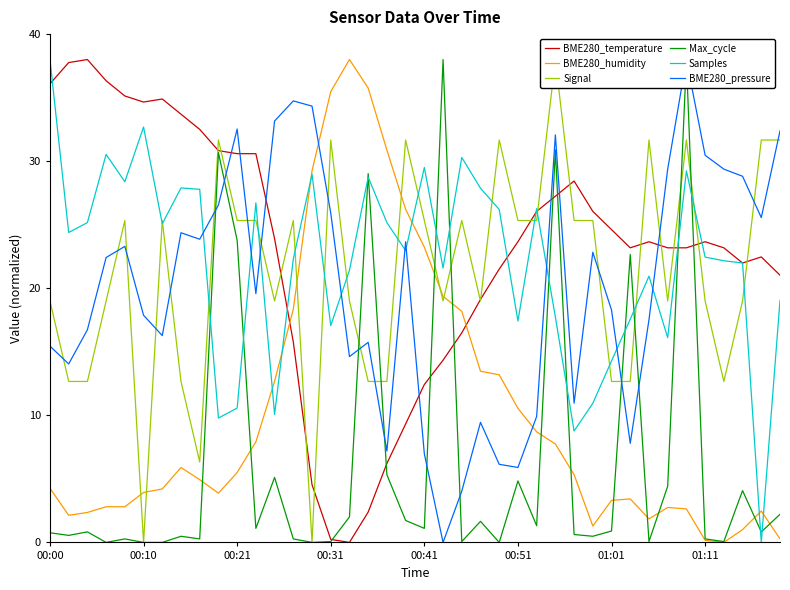

True or false: Signal has more than 1 interior local peaks.

True